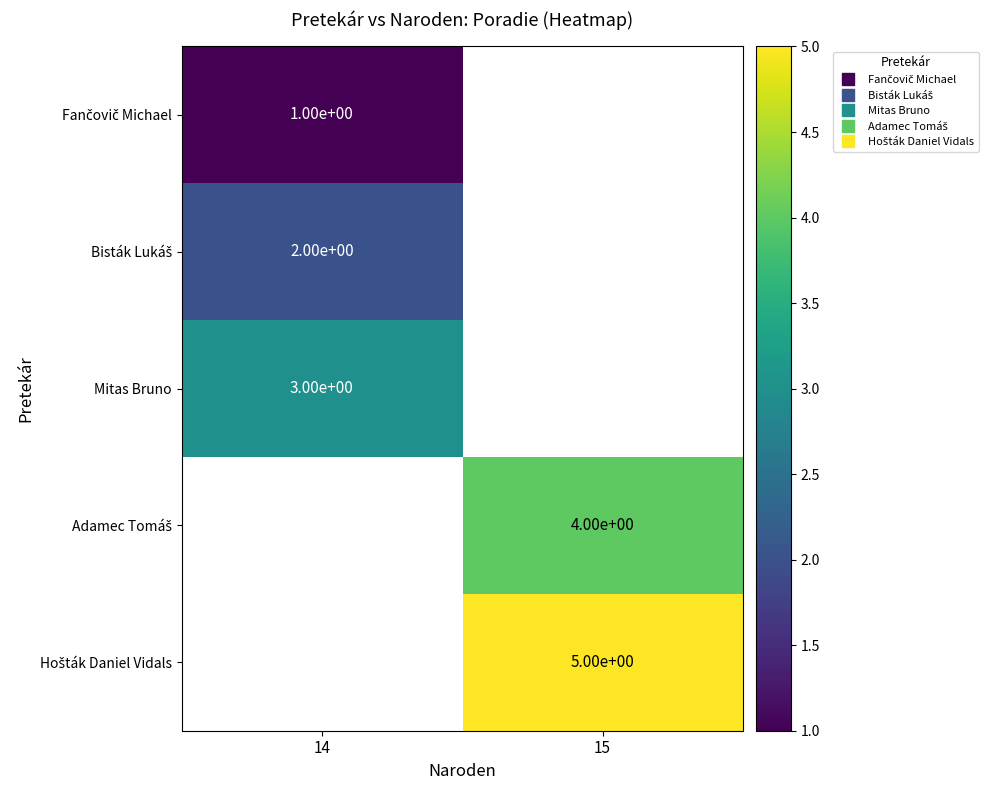

What is the smallest value displayed?

1.0